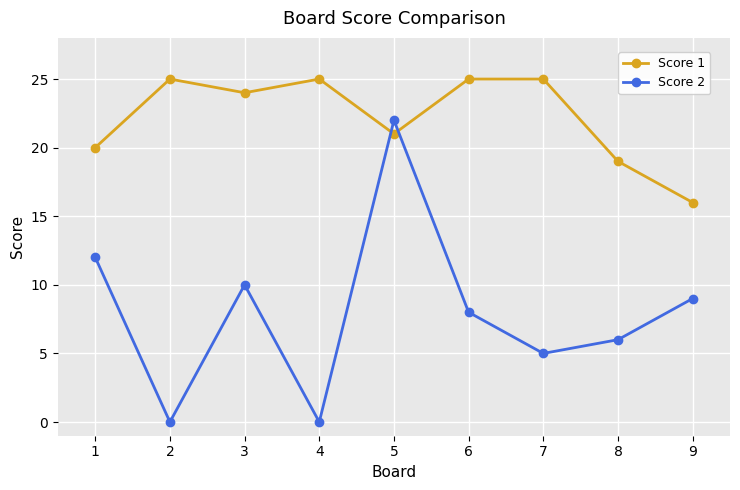

True or false: Score 2 has more than 0 points higher than both neighbors.

True